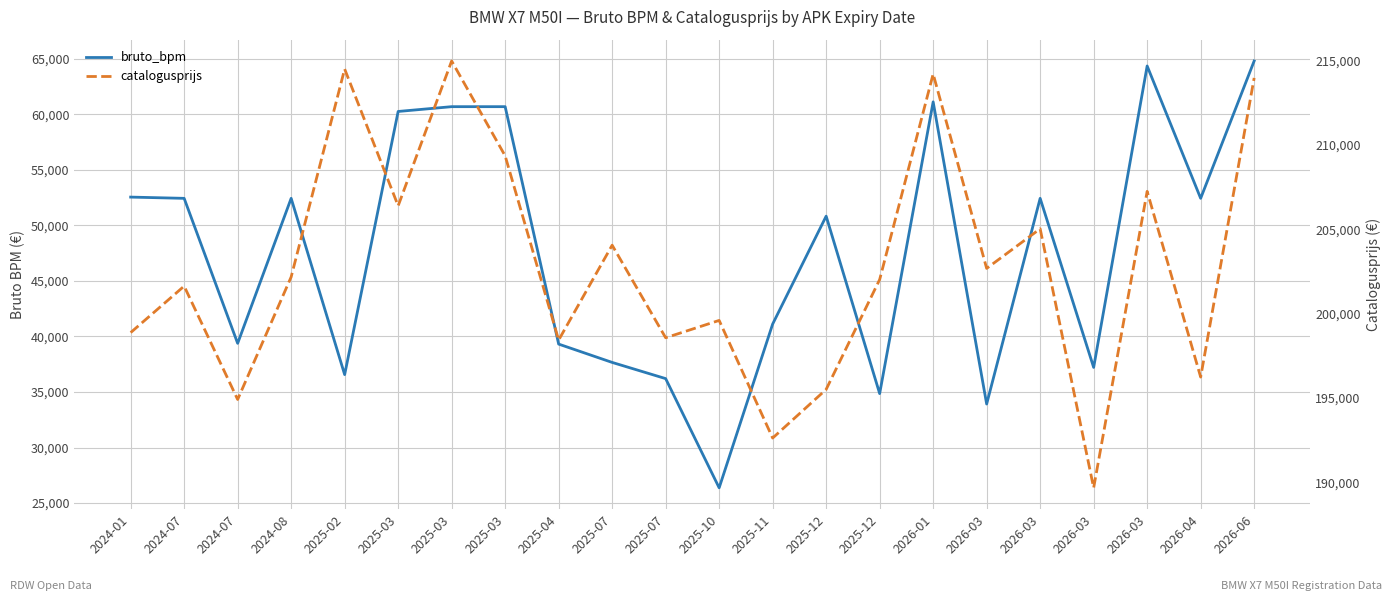

What is the total value across all series at 2025-07?

241713